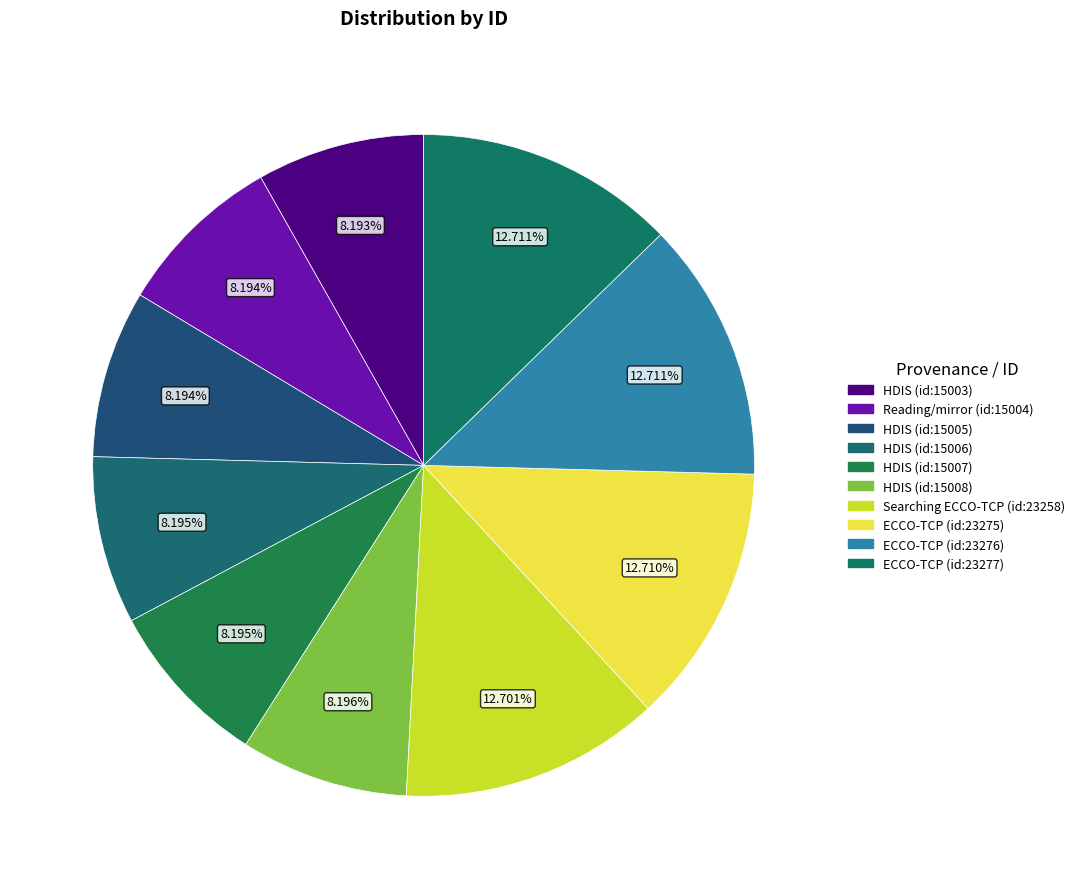

How many slices are in this pie chart?

10